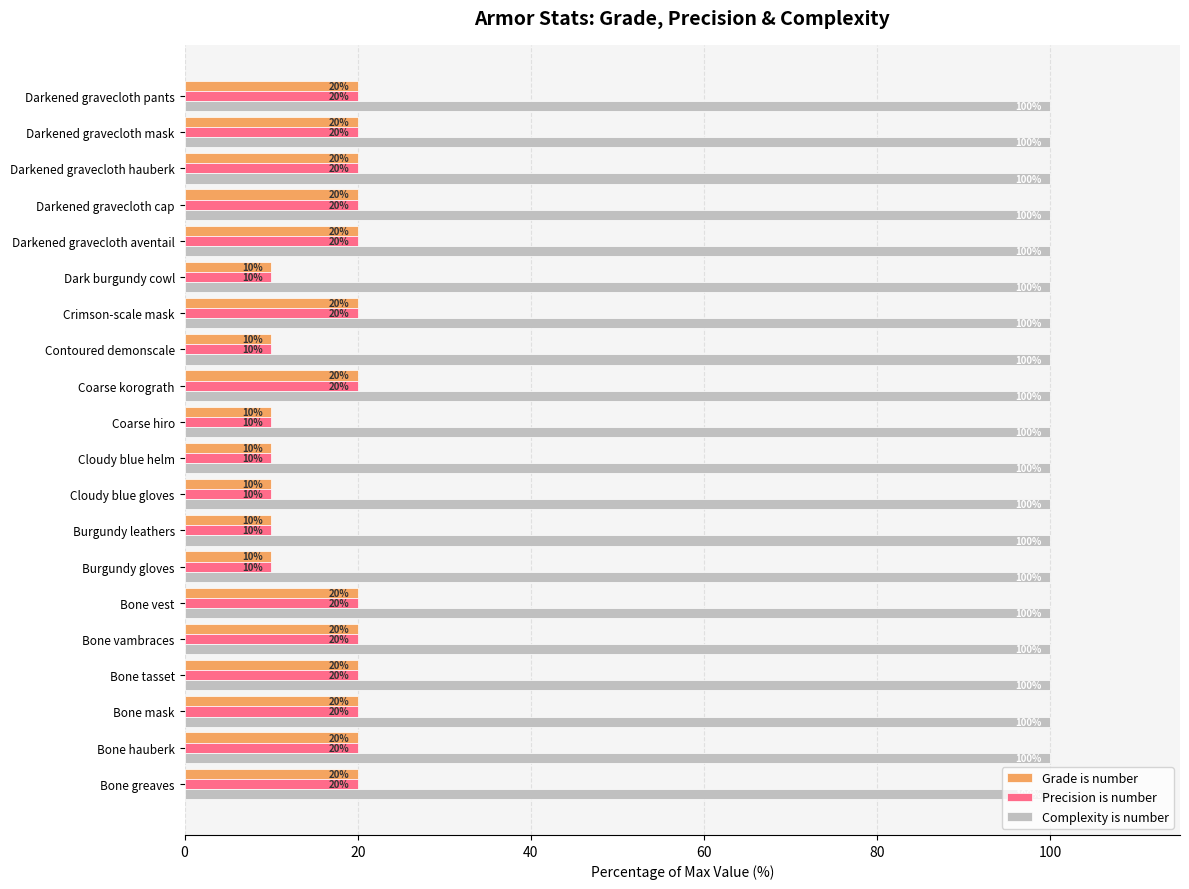

What is the difference between the maximum and second lowest values in the Grade is number series?

10